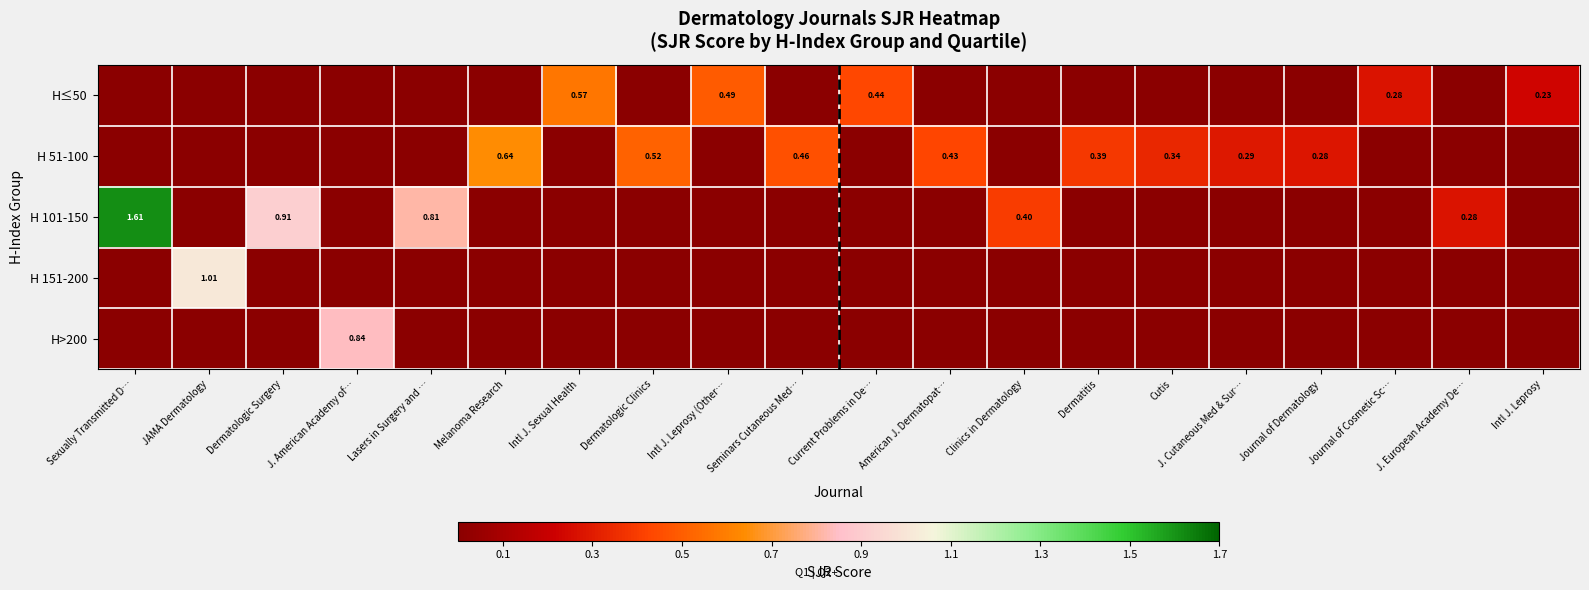

Which category has the lowest value across all series?

Sexually Transmitted D…